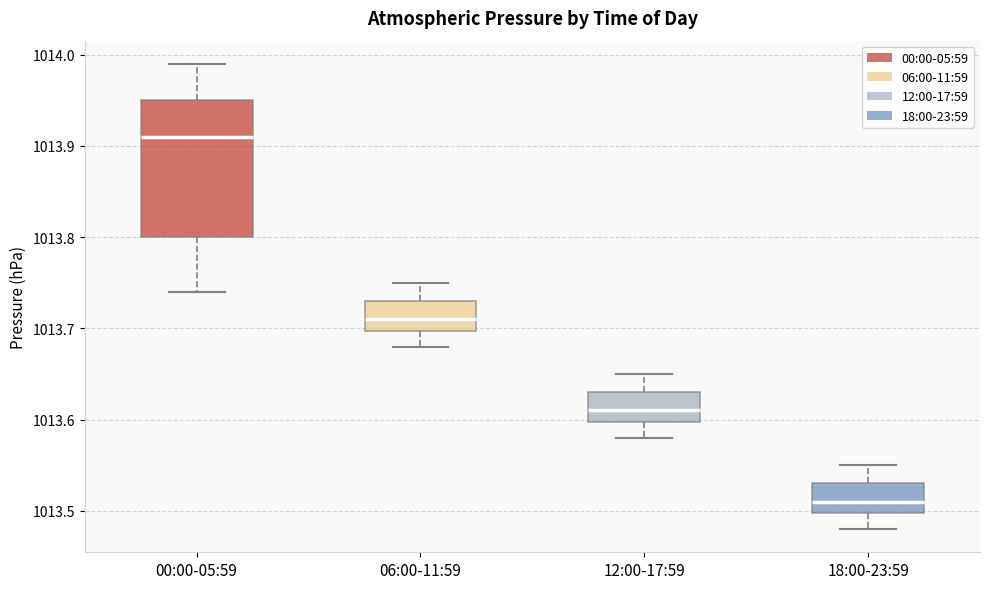

Reading left to right, transcribe this box plot: for each box, give where its median line is, the range the box spans, and where its two whiskers end, as read against the y-axis. The values are not printed on the chart, so give them approximately, as read against the axis.

00:00-05:59: median 1013.91, box 1013.80 to 1013.95, whiskers 1013.74 to 1013.99
06:00-11:59: median 1013.71, box 1013.70 to 1013.73, whiskers 1013.68 to 1013.75
12:00-17:59: median 1013.61, box 1013.60 to 1013.63, whiskers 1013.58 to 1013.65
18:00-23:59: median 1013.51, box 1013.50 to 1013.53, whiskers 1013.48 to 1013.55